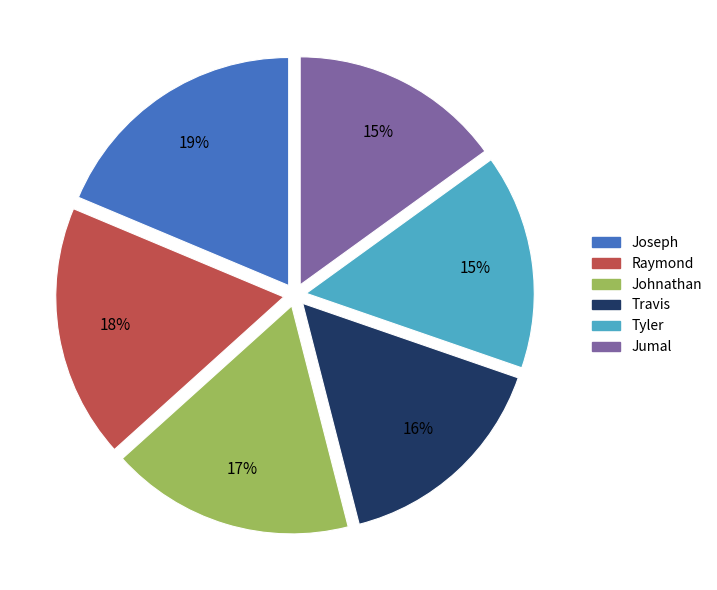

How many slices are in this pie chart?

6